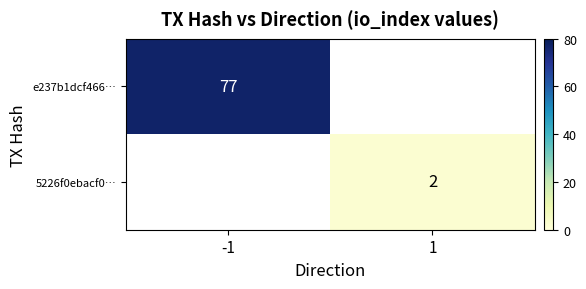

True or false: e237b1dcf466… has a value of 18 at -1.

False